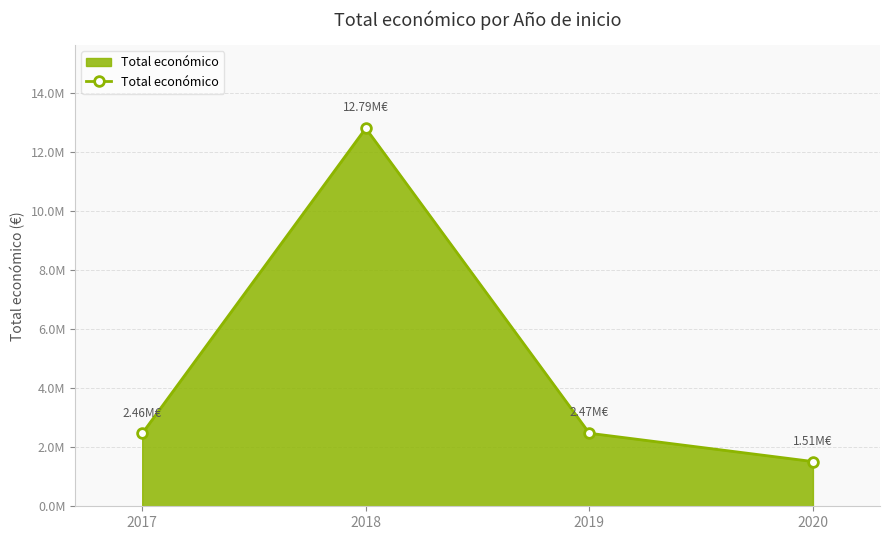

Is it true that the value at 2017 is 853018?

False